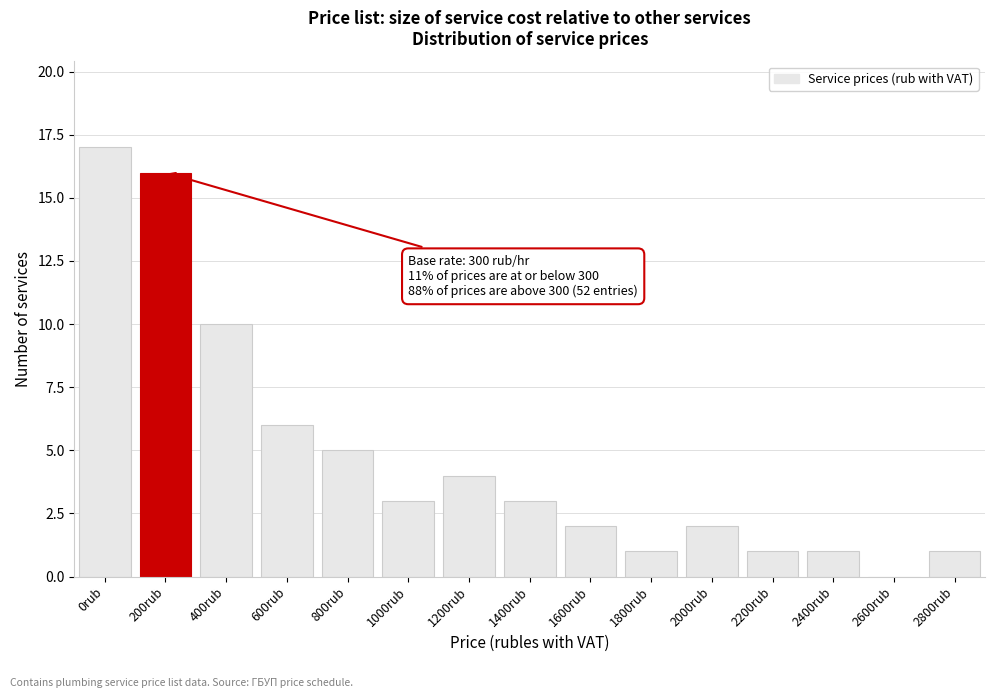

Reading left to right, extract all data points from this chart.

0rub=17	200rub=16	400rub=10	600rub=6	800rub=5	1000rub=3	1200rub=4	1400rub=3	1600rub=2	1800rub=1	2000rub=2	2200rub=1	2400rub=1	2600rub=0	2800rub=1